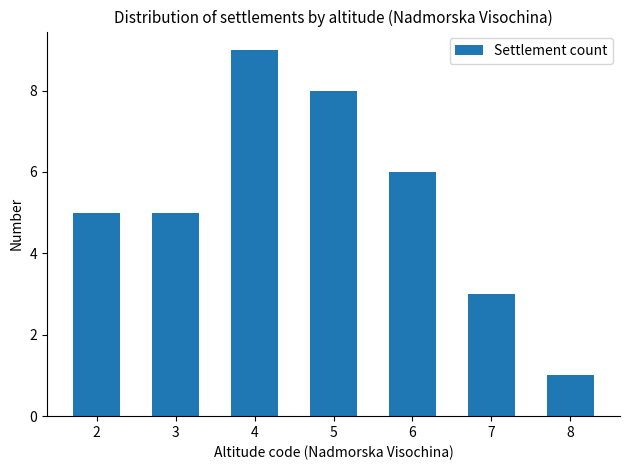

Reading left to right, what are all the values shown in this chart?

5	5	9	8	6	3	1